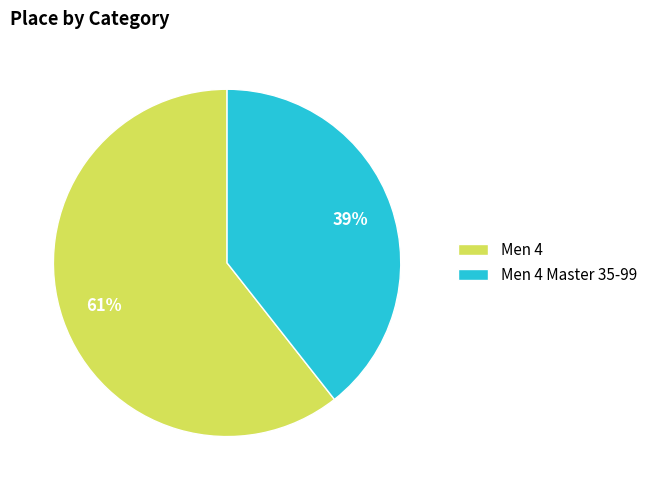

Which slice is the smallest?

Men 4 Master 35-99